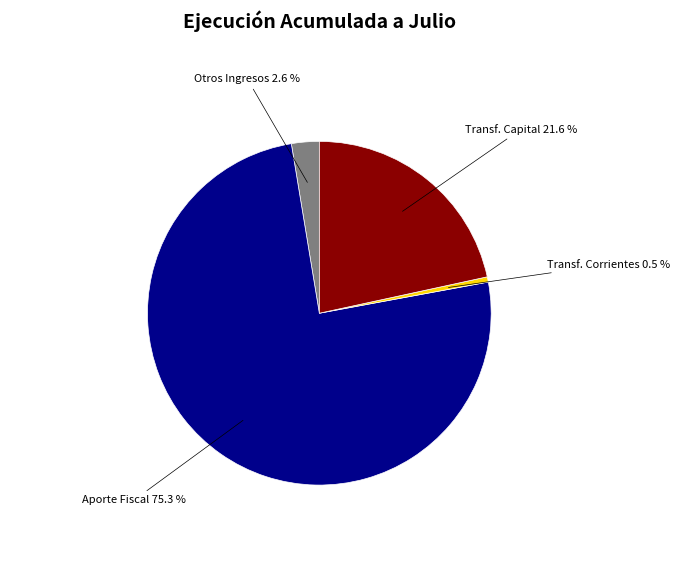

Is there any slice that represents more than half of the pie?

Yes